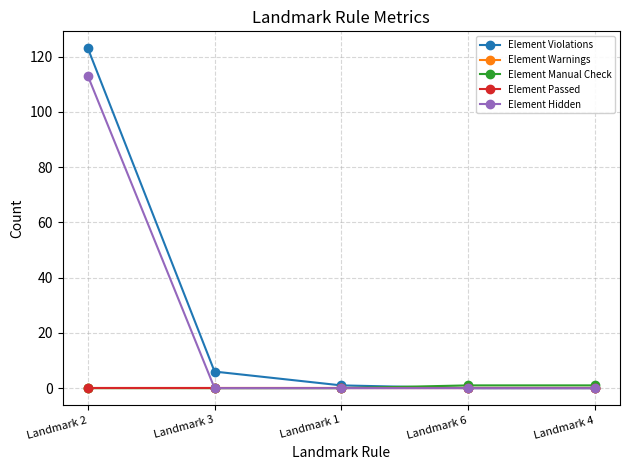

Does the chart have visible grid lines?

Yes